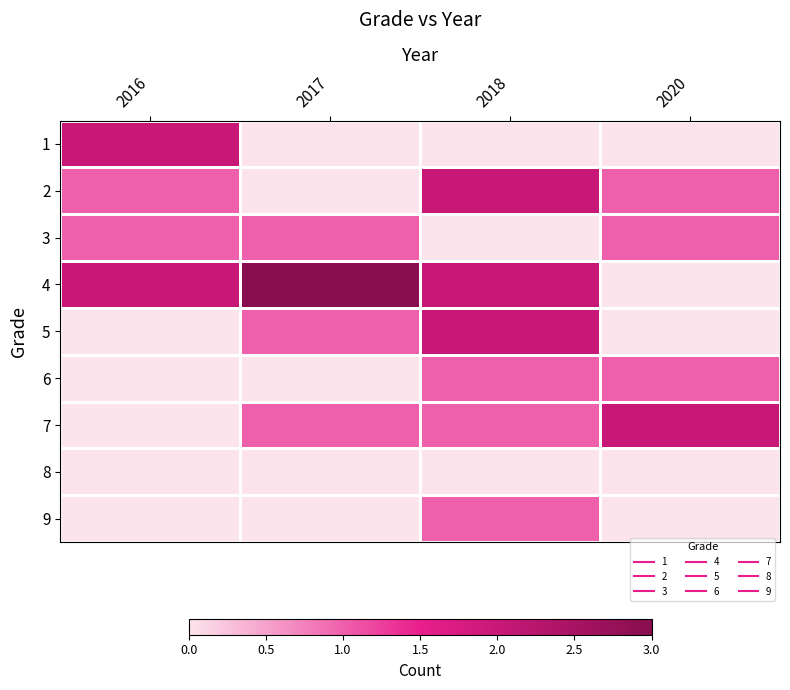

At how many categories does at least one series exceed 1?

4